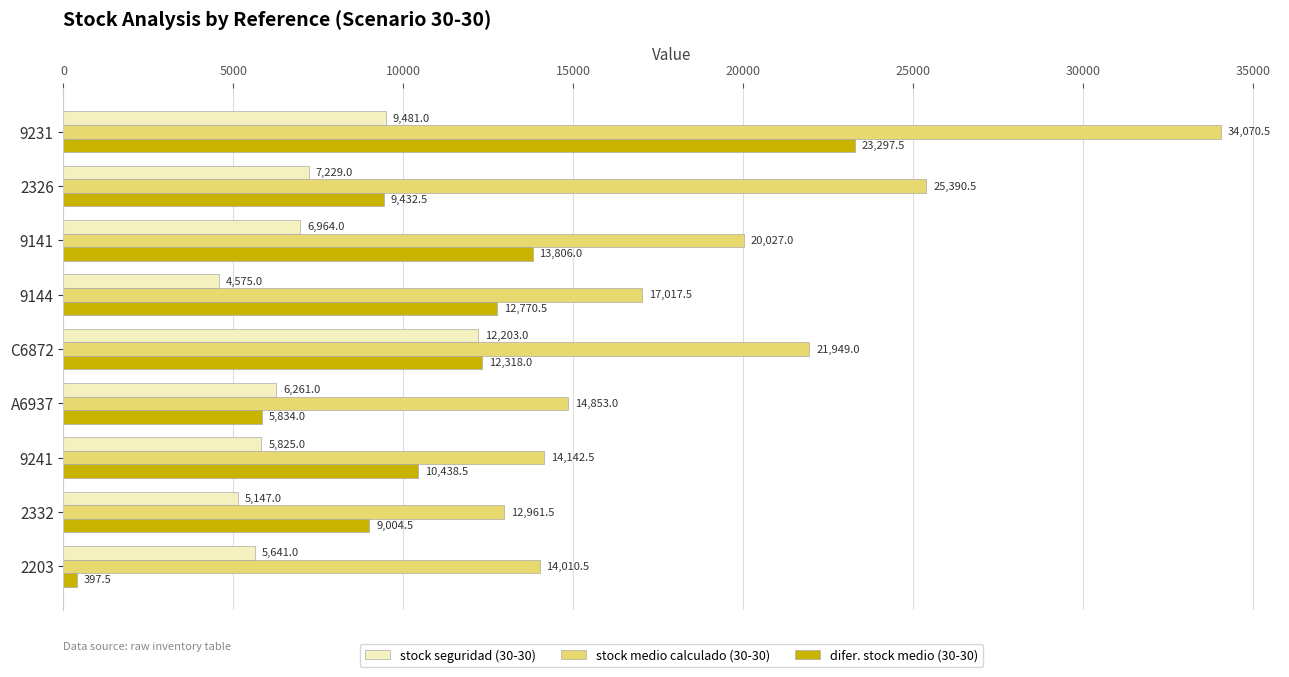

The stock seguridad (30-30) series shows 7697.2 at 9144. True or false?

False